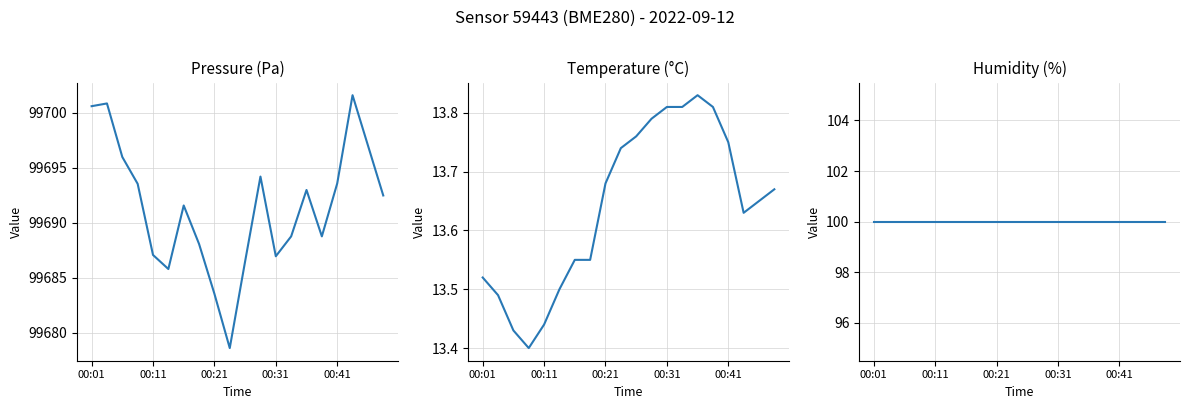

Rank the series by their maximum value, from lowest to highest.

temperature, humidity, pressure